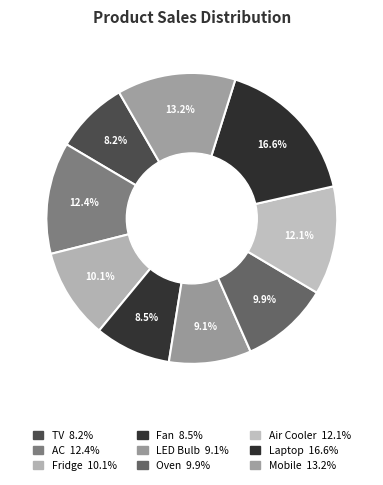

How many segments does this pie chart have?

9